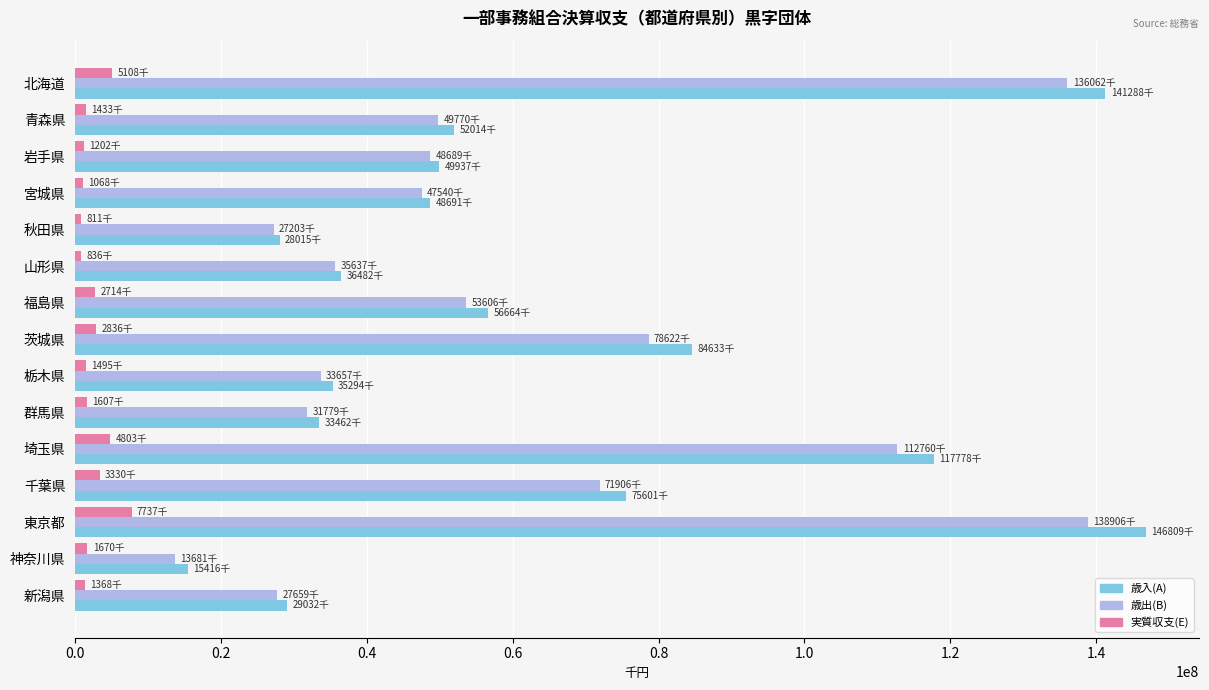

Which series has the widest spread of values?

歳入(A)